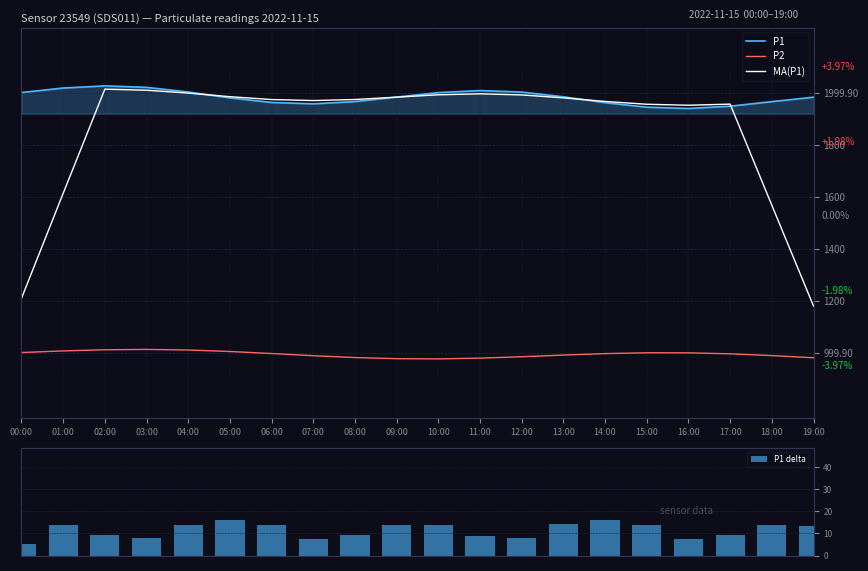

What value does the P2 series have at 19:00?

979.8